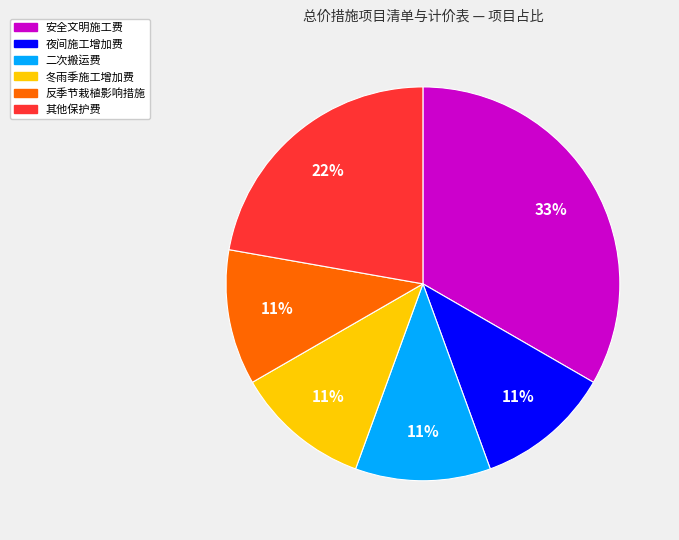

To the nearest percent, what is the difference between the largest and smallest slice percentages?

22%